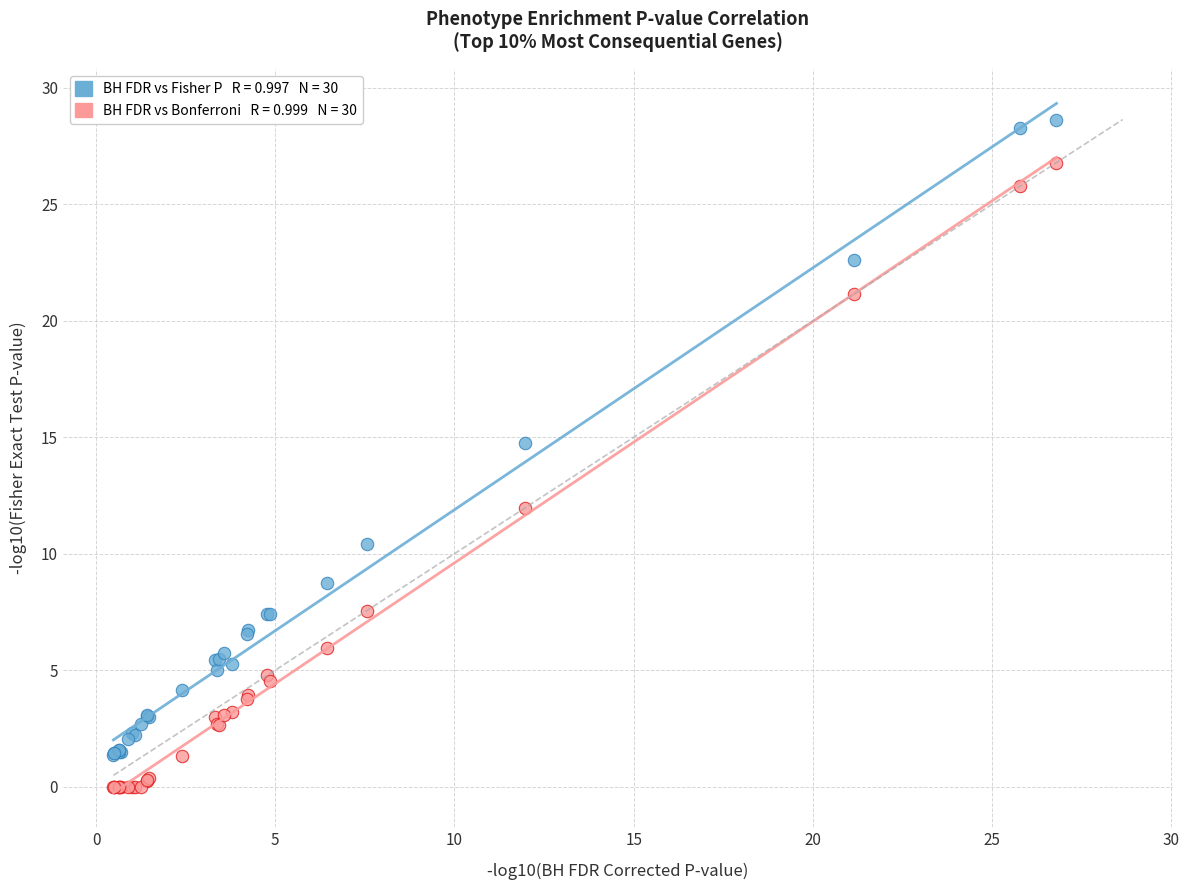

Across all series, what Y value is closest to 14?

14.7